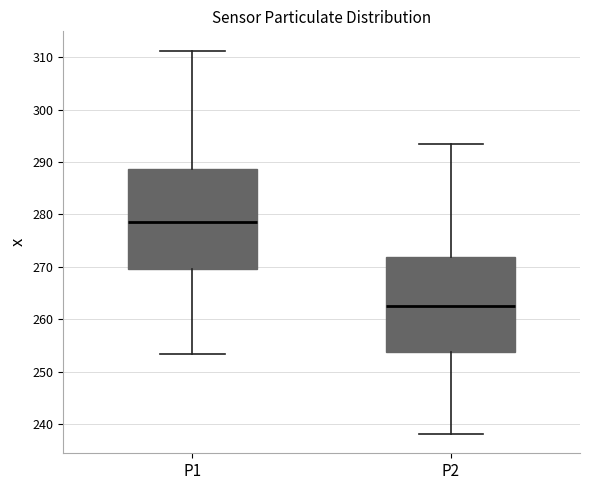

Which box's median line is the highest?

P1